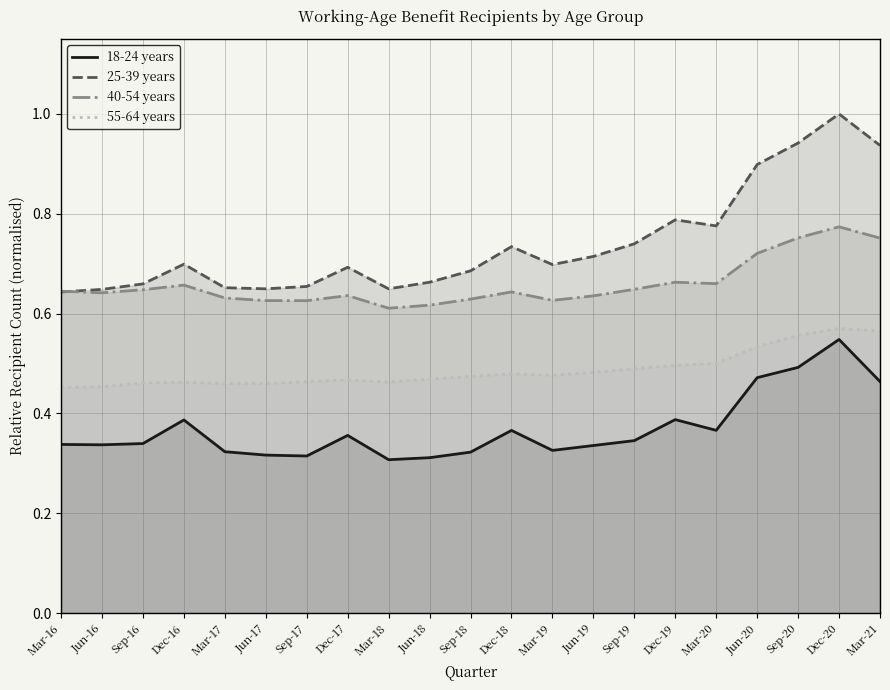

Where is 18-24 years nearest to the value 0?

Mar-18